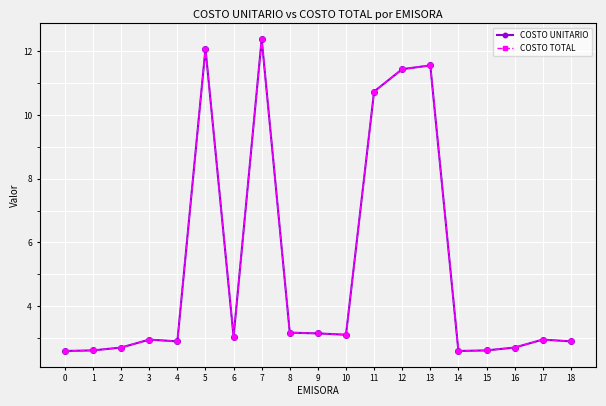

What is the total value across all series at 14?

5.2